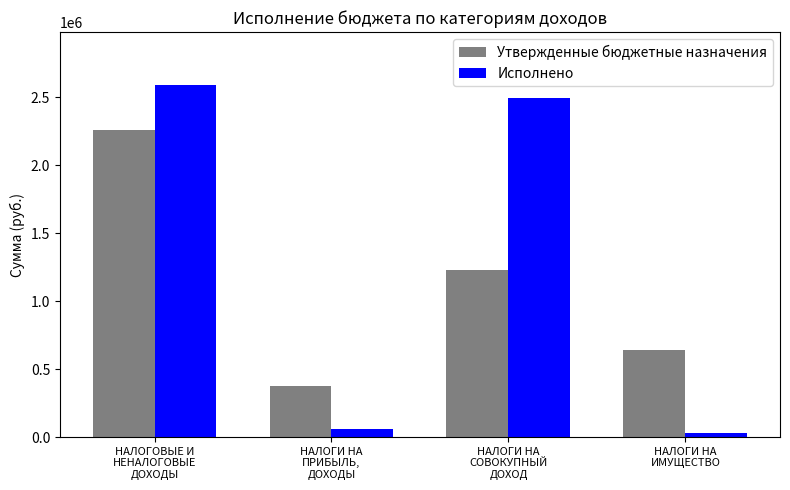

True or false: Утвержденные бюджетные назначения has a value of 379100.0 at НАЛОГИ НА
ПРИБЫЛЬ,
ДОХОДЫ.

True